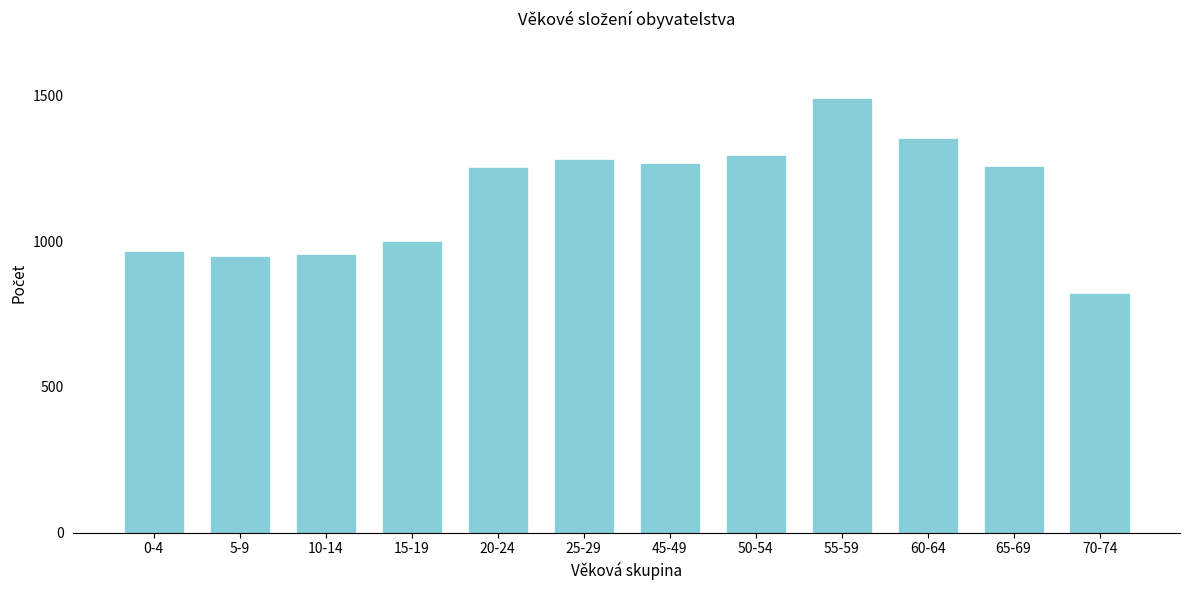

What is the difference between the second highest and second lowest values?

405